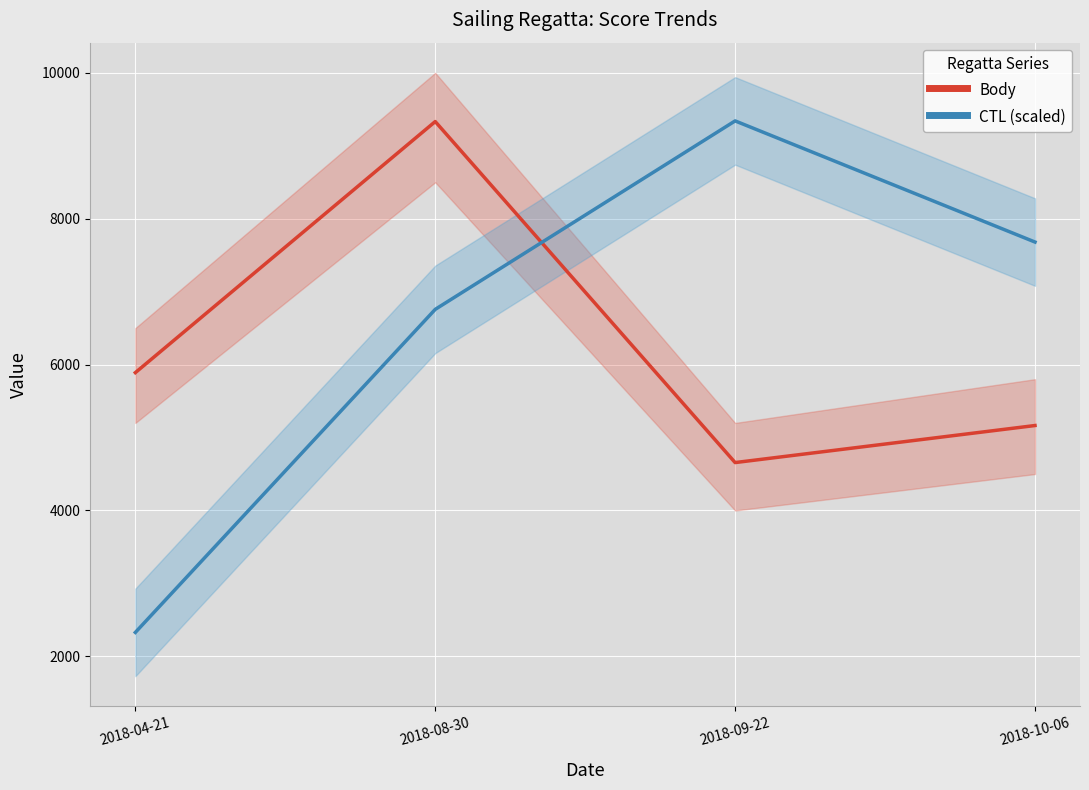

How many interior local valleys does the Body series have?

1